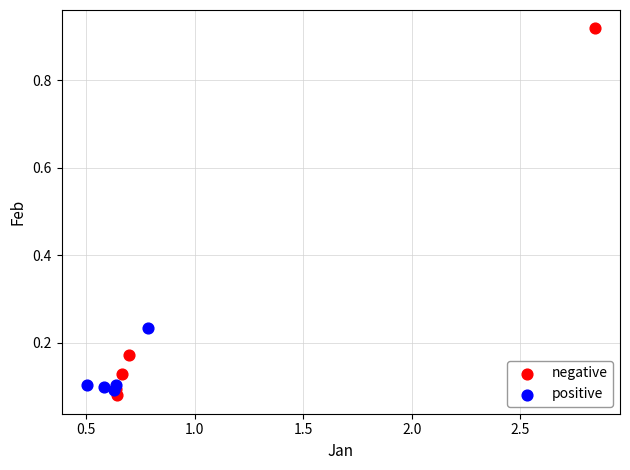

What are all the series names shown in the legend?

negative, positive